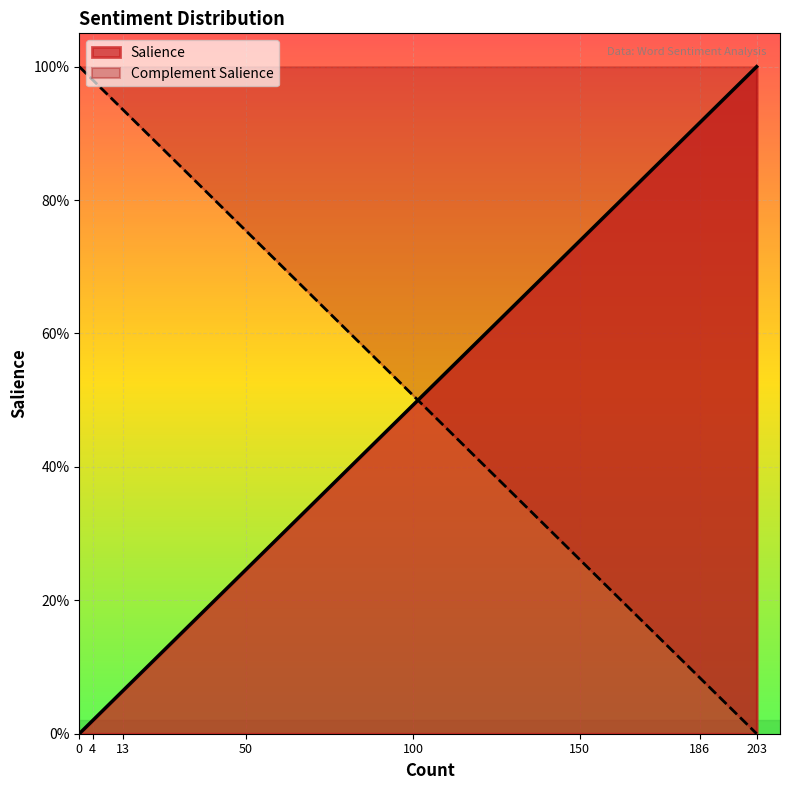

Is it true that Salience equals 0.0 at Angry/Violent (0)?

True